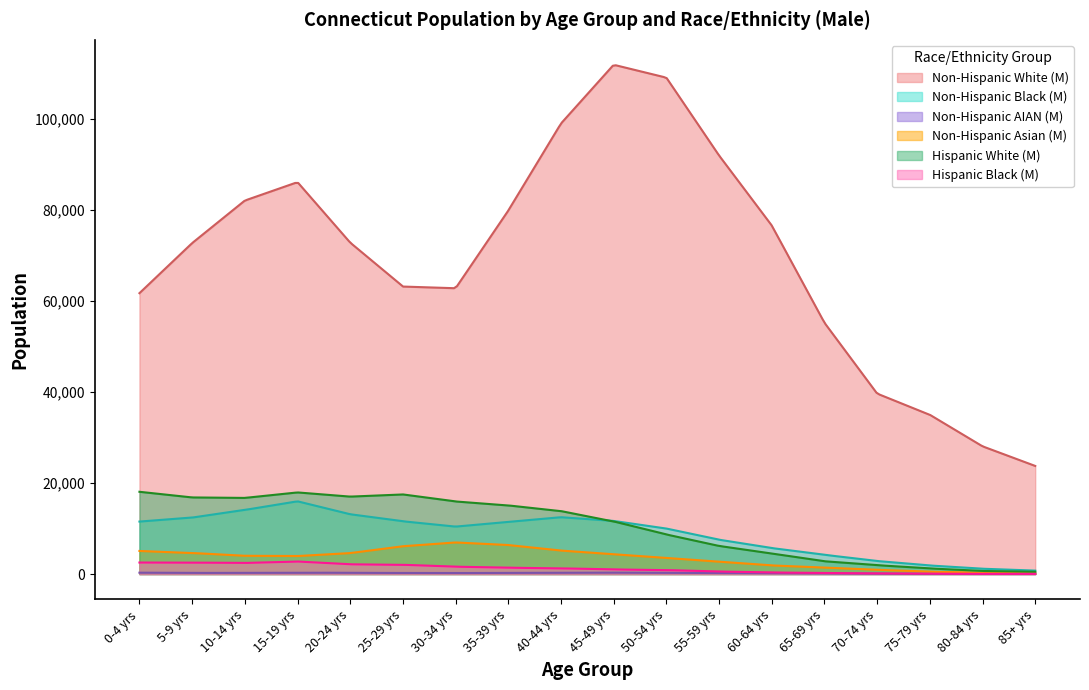

True or false: Non-Hispanic Black (M) has more than 0 points higher than both neighbors.

True